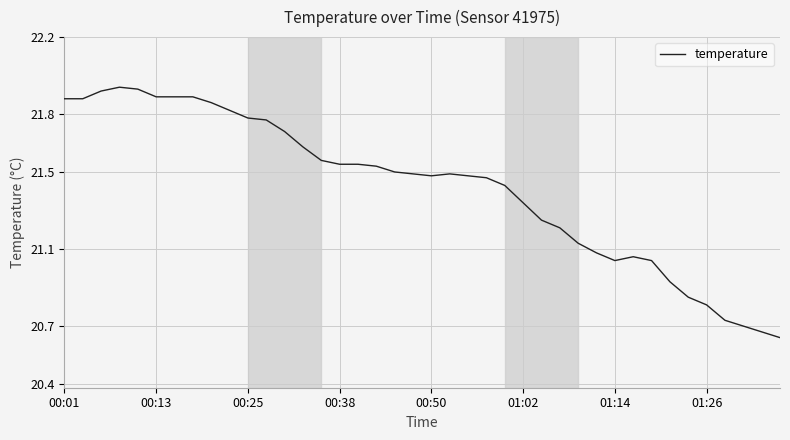

What is the difference between the maximum and minimum values?

1.3